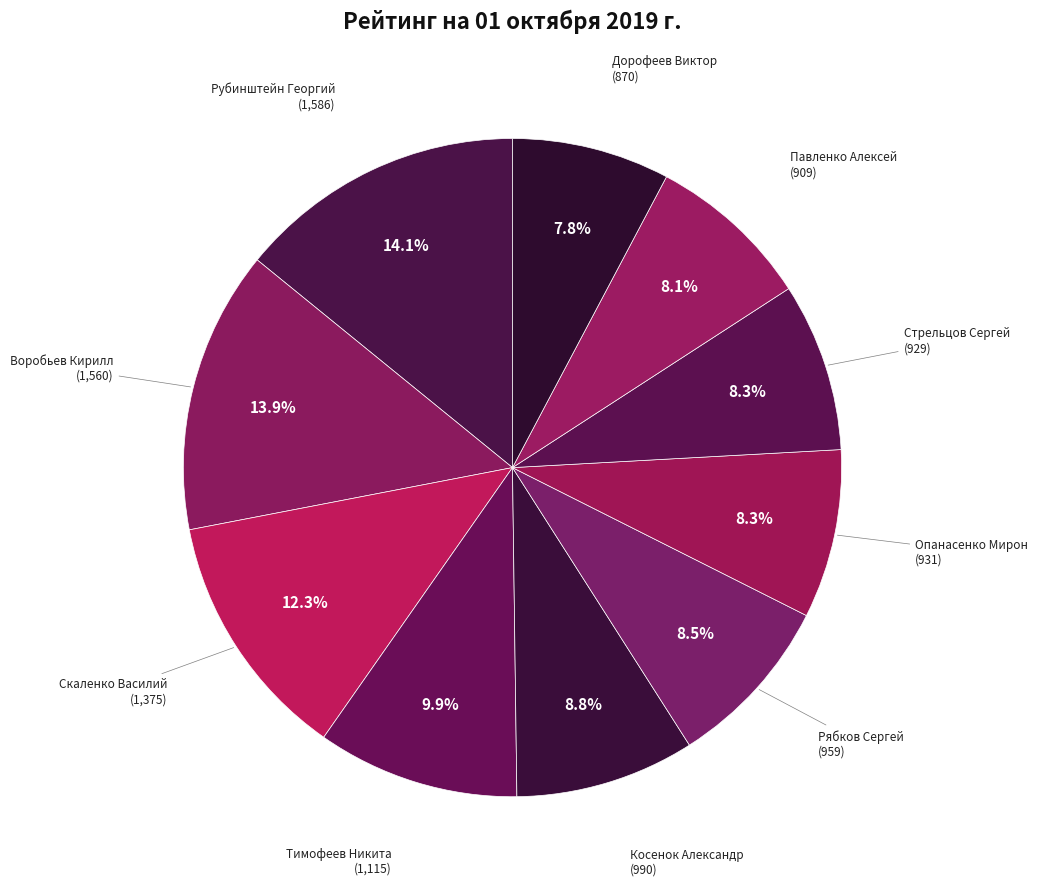

Is there any slice that represents more than half of the pie?

No